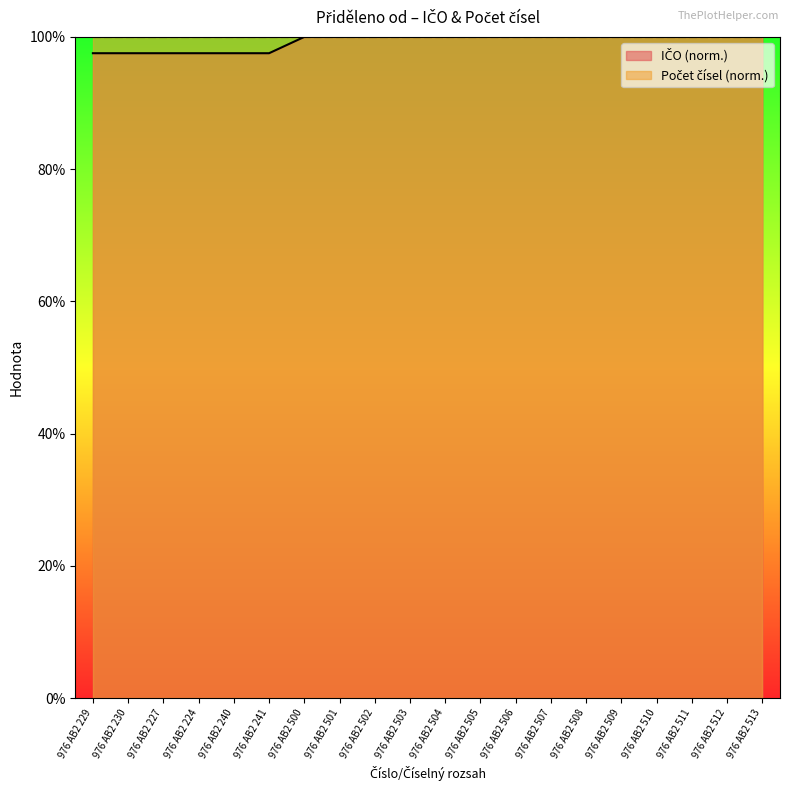

Reading left to right, transcribe all the data shown in this chart.

976 AB2 229=97.5	976 AB2 230=97.5	976 AB2 227=97.5	976 AB2 224=97.5	976 AB2 240=97.5	976 AB2 241=97.5	976 AB2 500=100.0	976 AB2 501=100.0	976 AB2 502=100.0	976 AB2 503=100.0	976 AB2 504=100.0	976 AB2 505=100.0	976 AB2 506=100.0	976 AB2 507=100.0	976 AB2 508=100.0	976 AB2 509=100.0	976 AB2 510=100.0	976 AB2 511=100.0	976 AB2 512=100.0	976 AB2 513=100.0